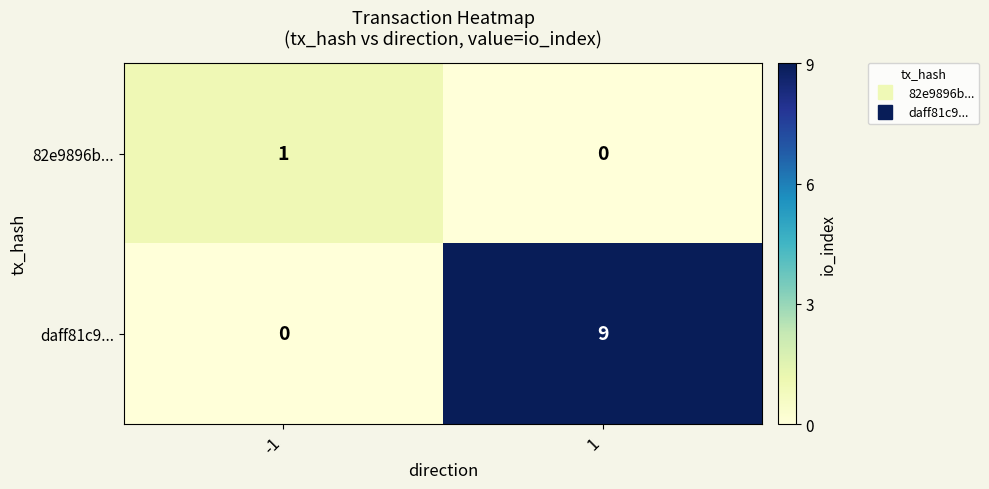

Rank the series by their average value, from lowest to highest.

82e9896b..., daff81c9...